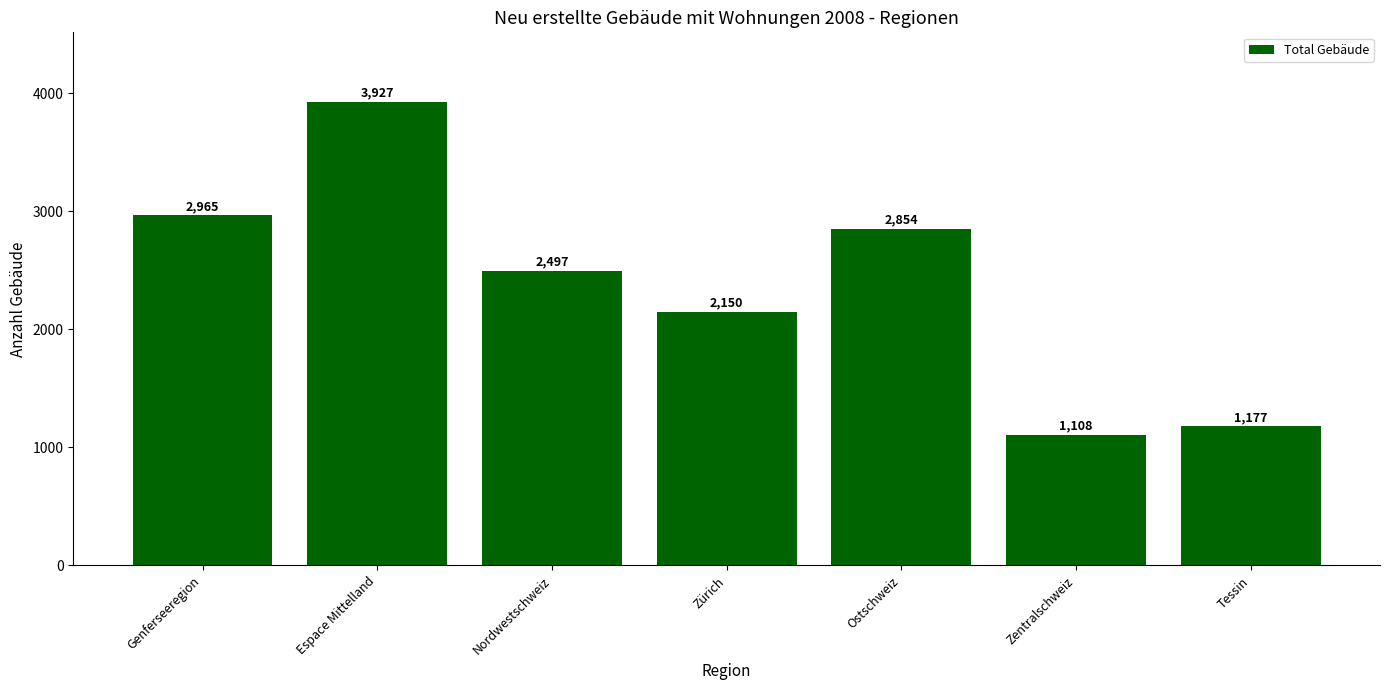

Which has a higher value, Zürich or Genferseeregion?

Genferseeregion